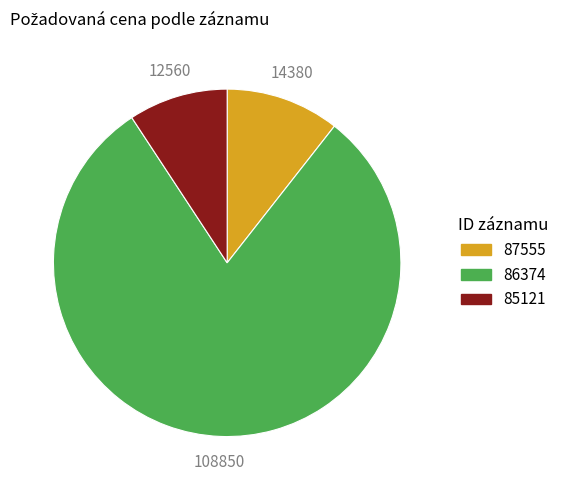

What is the smallest slice in the pie chart?

85121